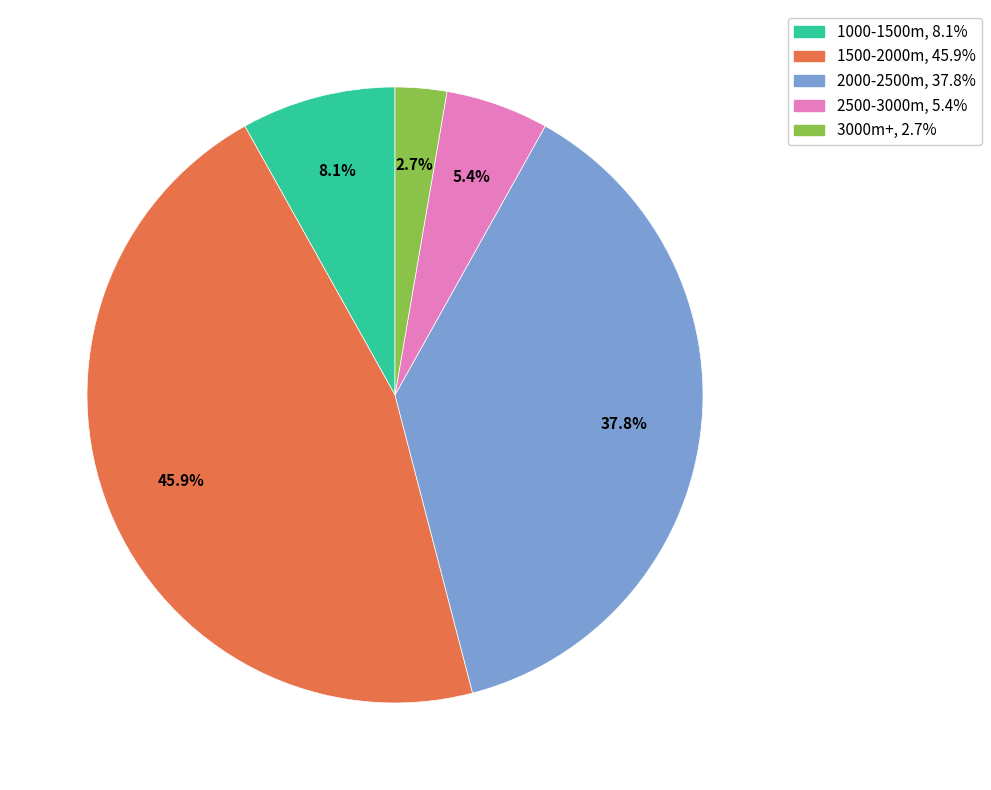

Does any single category account for the majority?

No